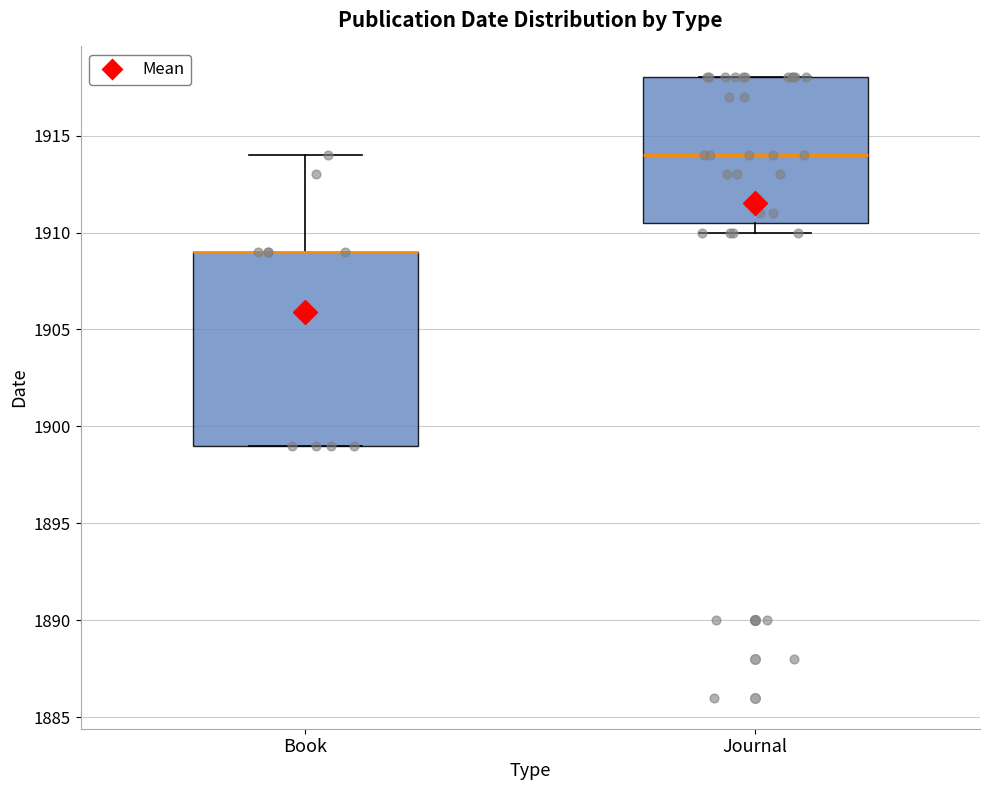

Reading left to right, transcribe this box plot: for each box, give where its median line is, the range the box spans, and where its two whiskers end, as read against the y-axis. The values are not printed on the chart, so give them approximately, as read against the axis.

Book: median 1909.0 (drawn on the box's upper edge), box 1899.0 to 1909.0, whiskers 1899.0 to 1914.0
Journal: median 1914.0, box 1910.5 to 1918.0, whiskers 1910.0 to 1918.0